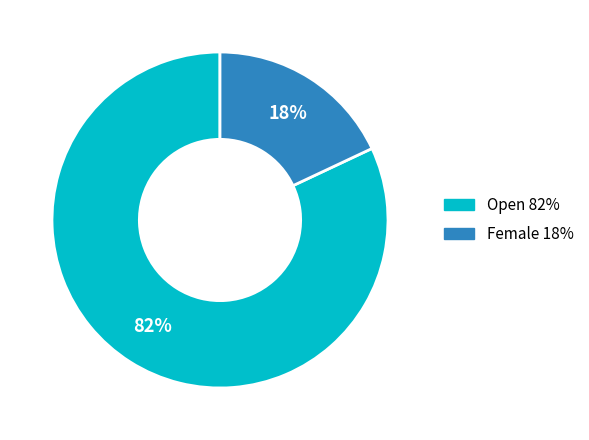

To the nearest percent, what is the difference between the largest and smallest slice percentages?

64%